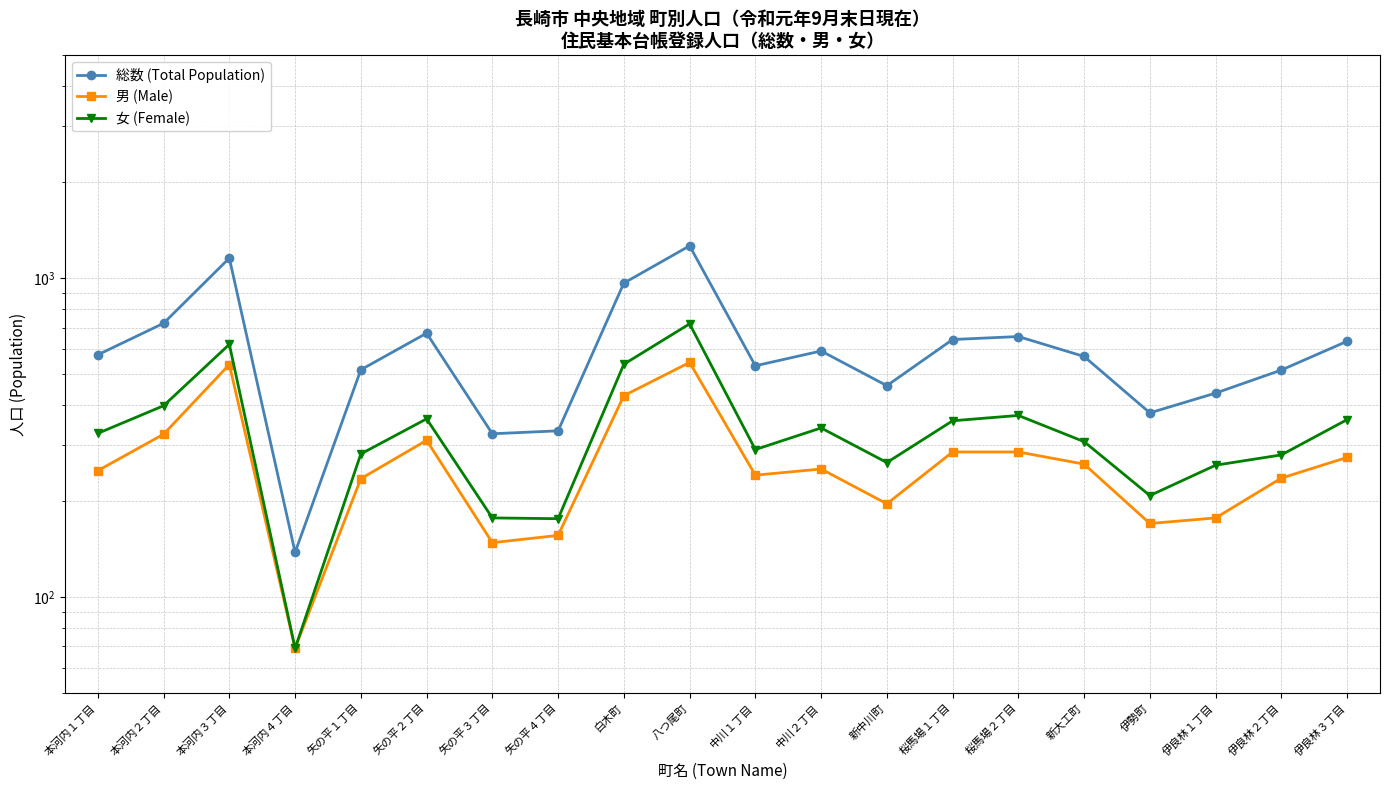

Read the 女 (Female) value at 八つ尾町.

719